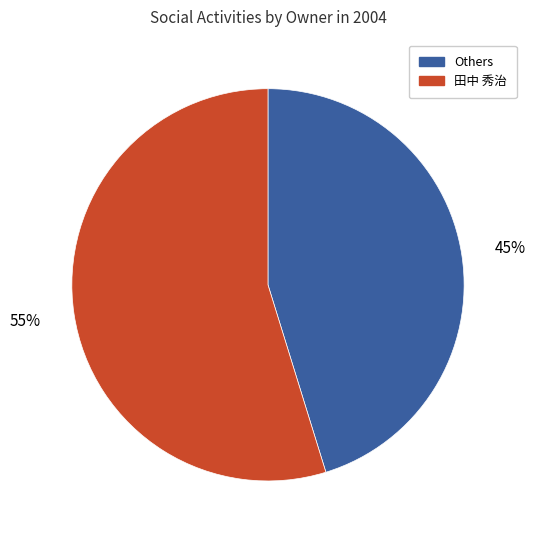

Does any single category account for the majority?

Yes